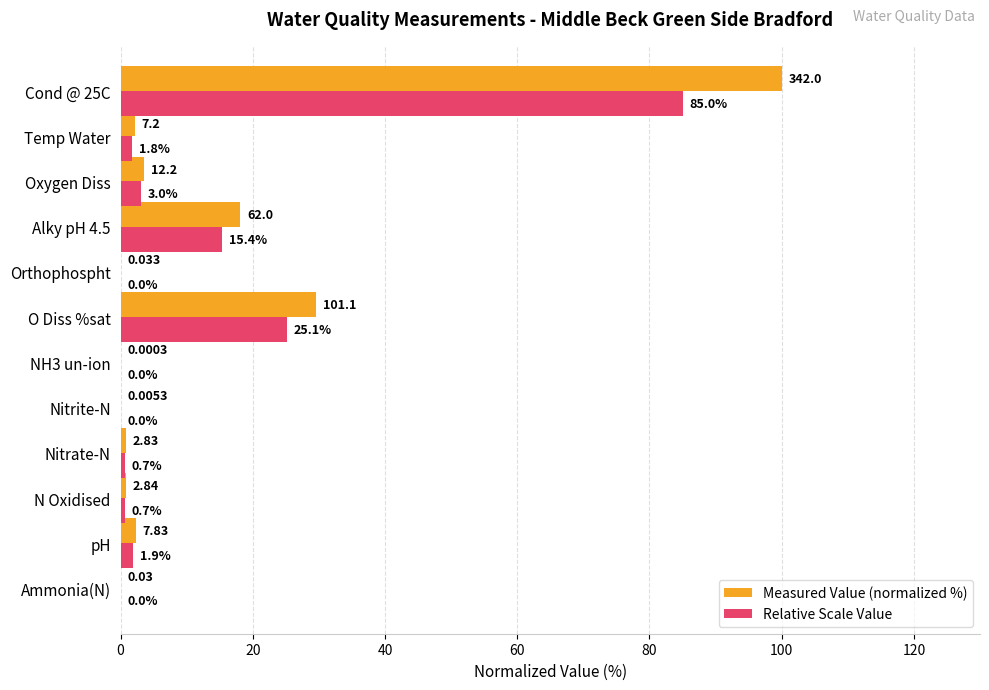

Where is Relative Scale Value nearest to the value 42?

O Diss %sat